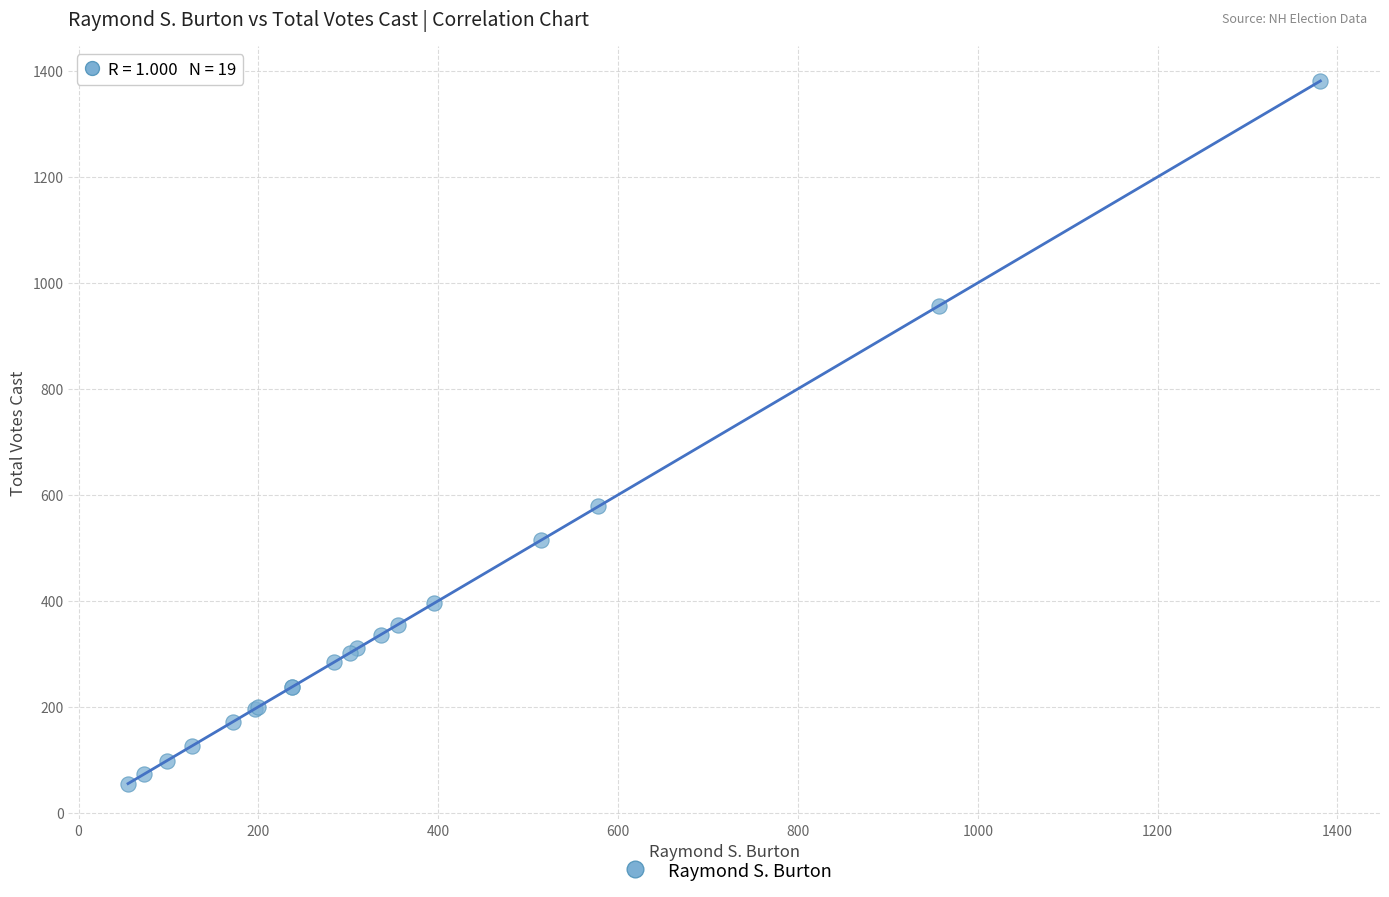

What Y value in the scatter plot is closest to 718?

578